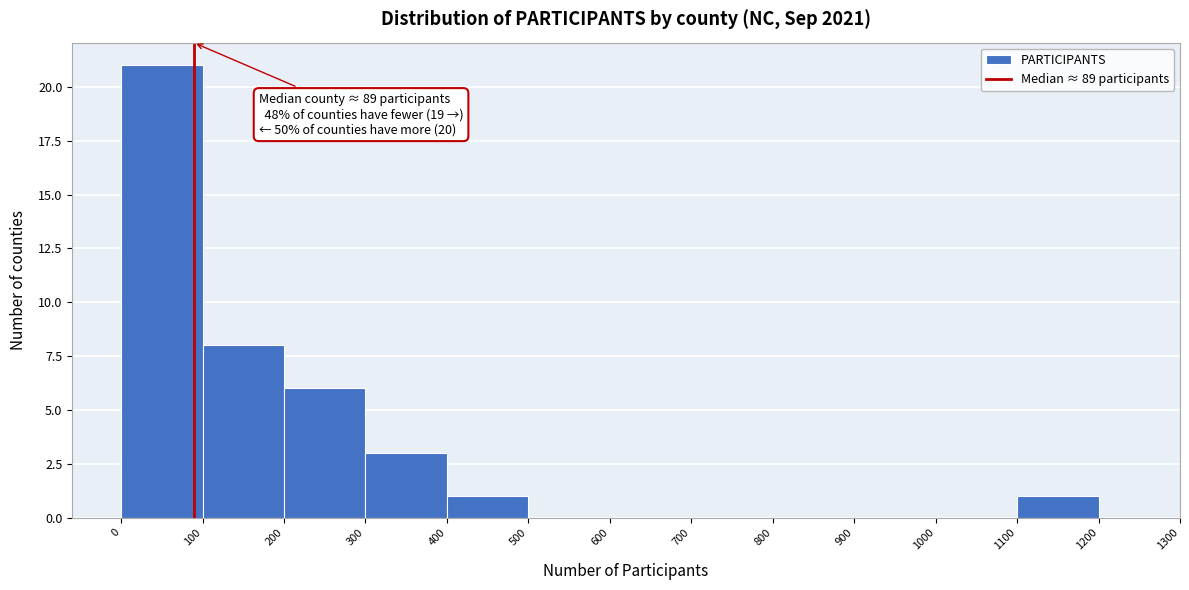

Over which range of the x-axis is the bar tallest?

0 to 100